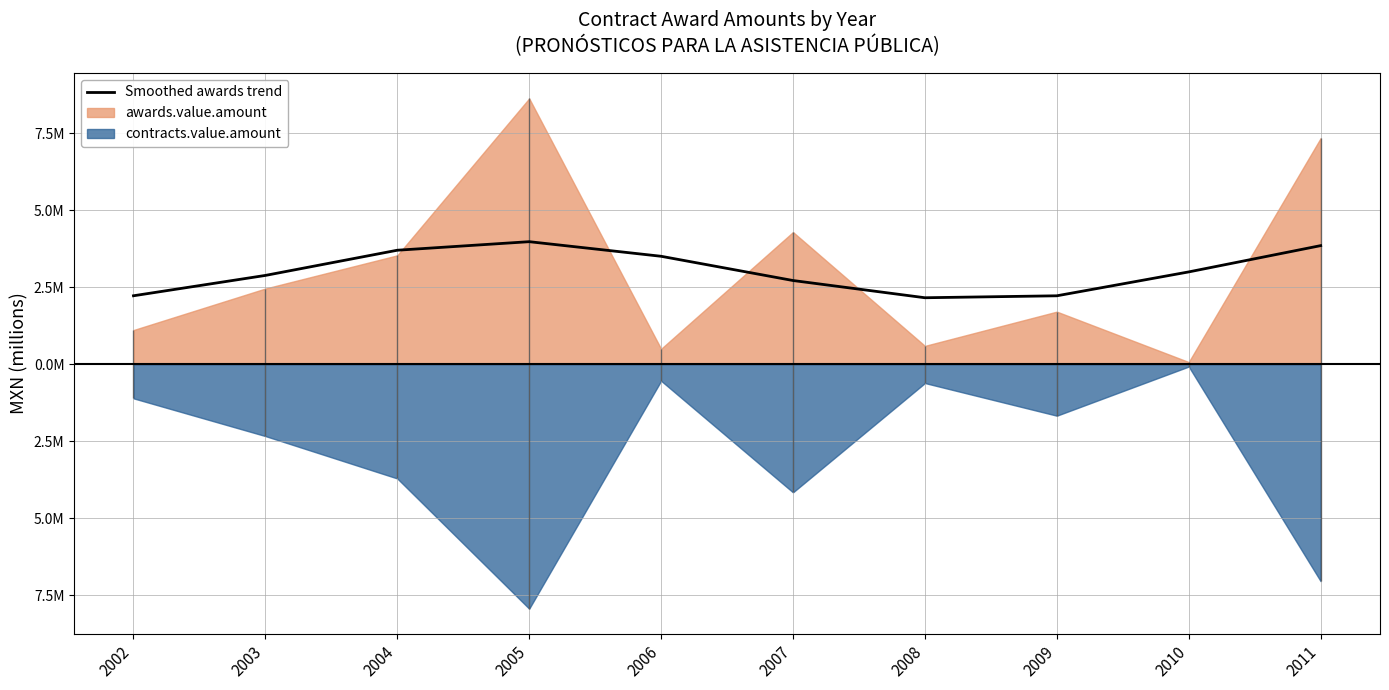

Which label corresponds to the smallest value in the chart?

2008